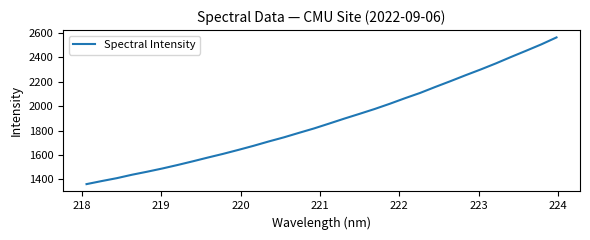

Reading left to right, extract all data points from this chart.

1359.6	1384.7	1408.6	1436.7	1461.7	1488.1	1516.7	1546.8	1578.0	1608.1	1640.5	1674.1	1709.7	1743.5	1780.7	1817.1	1857.2	1898.0	1937.0	1976.9	2019.9	2065.4	2109.0	2158.0	2205.4	2254.4	2301.7	2351.5	2404.3	2455.6	2507.8	2564.8